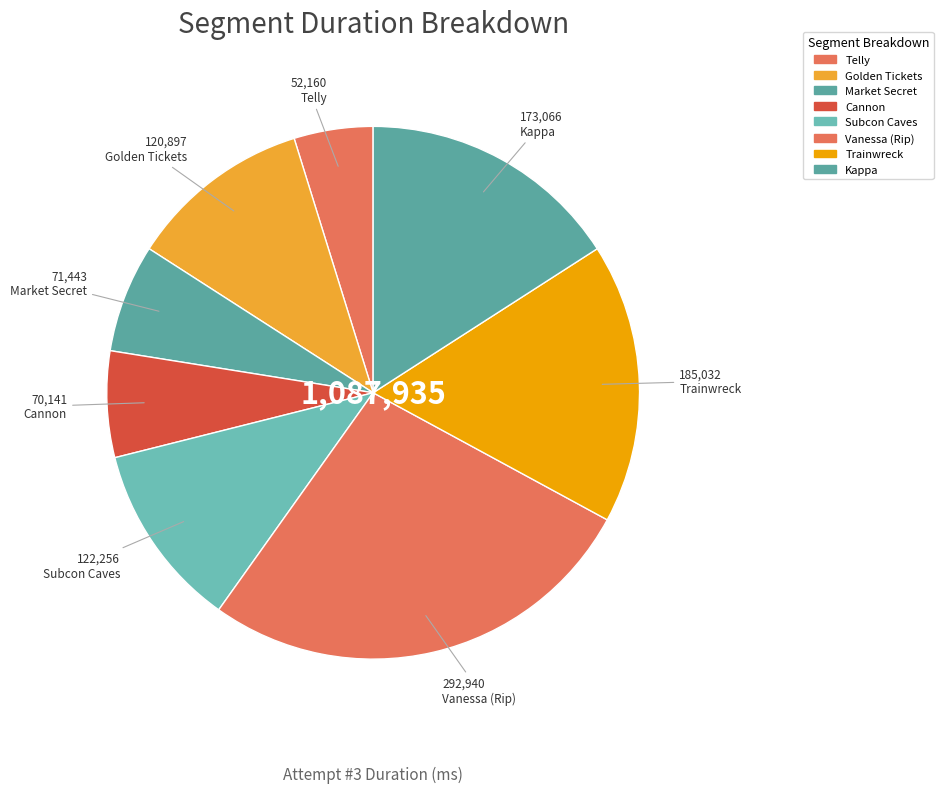

How many segments does this pie chart have?

8